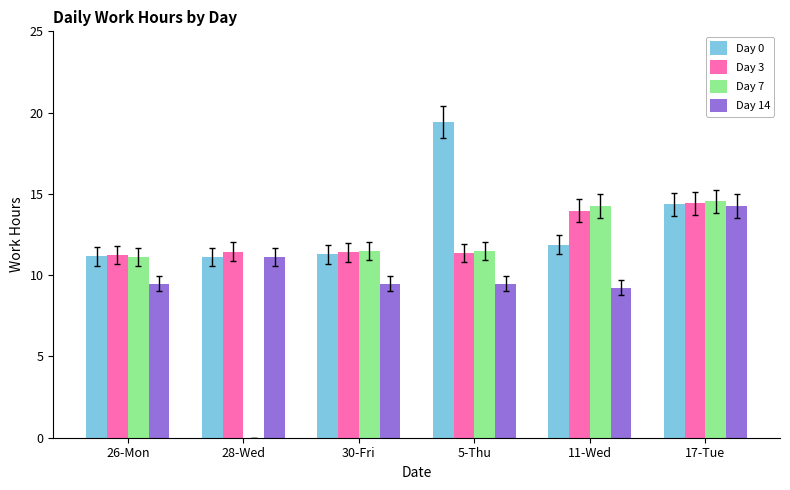

What is the sum of all Day 14 values?

63.0